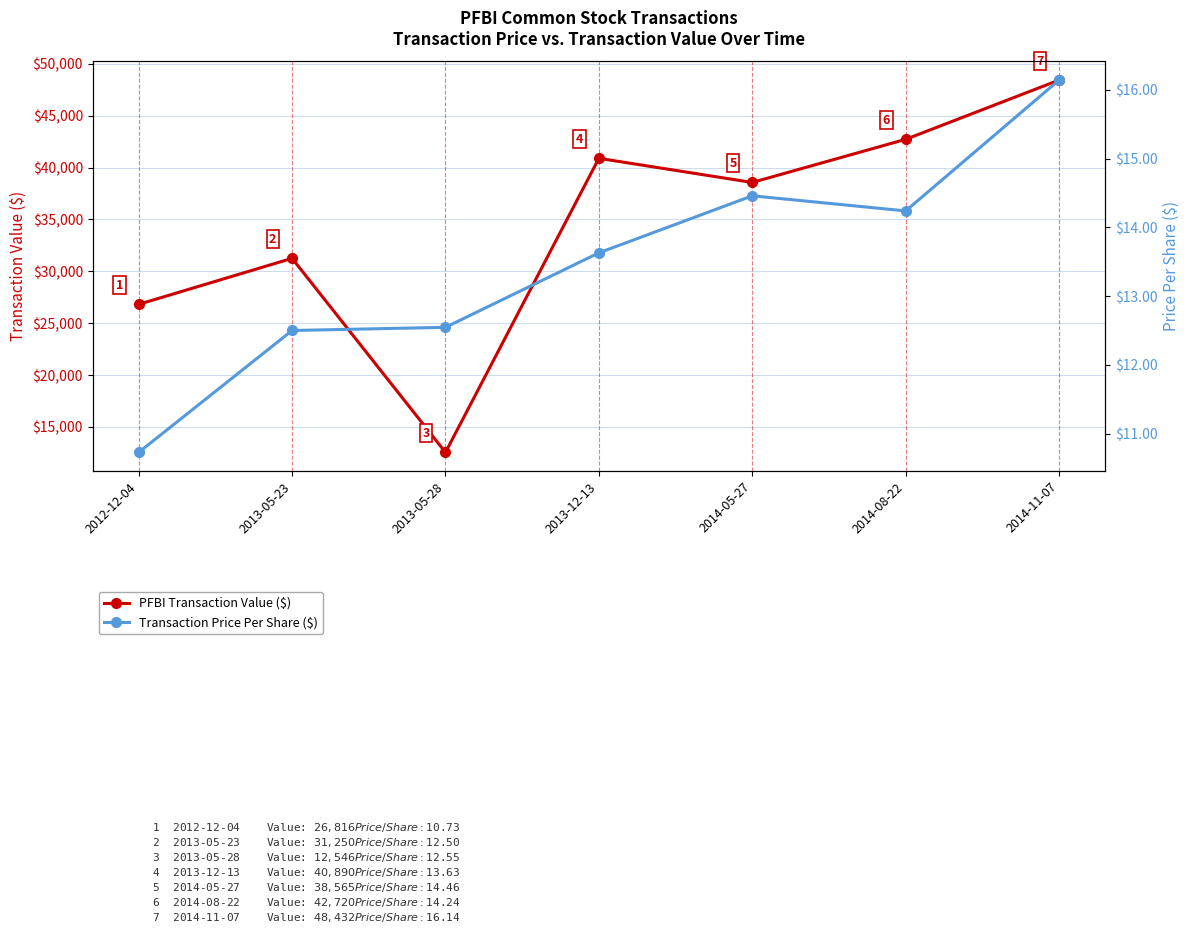

What is the label of the 6th point from the left?

2014-08-22